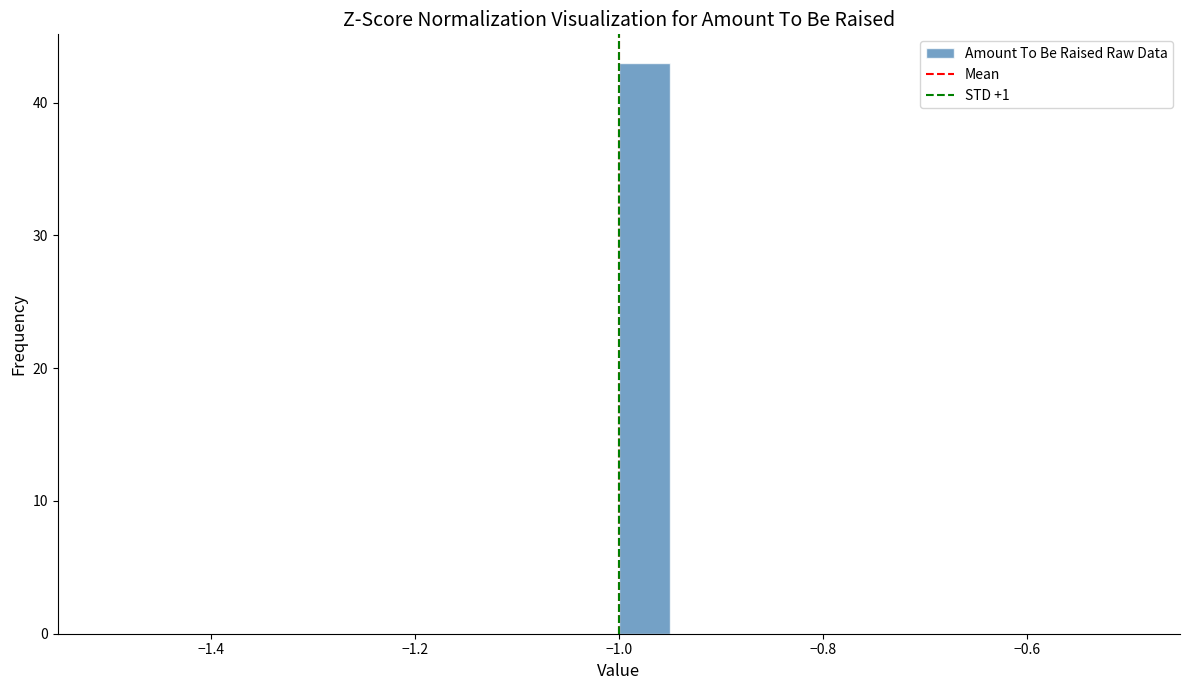

Around what value on the x-axis is the tallest bar? Give the approximate position of its centre, as read against the axis.

-0.98